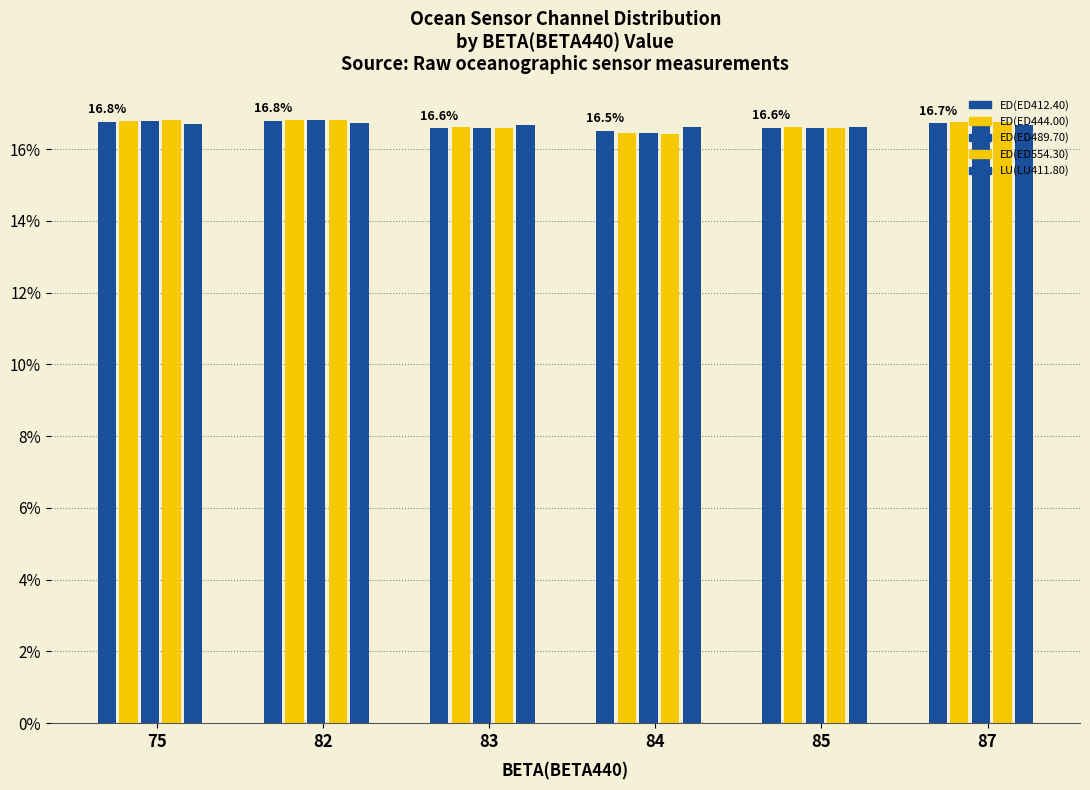

What is the spread (max minus min) of values at 84?

0.2